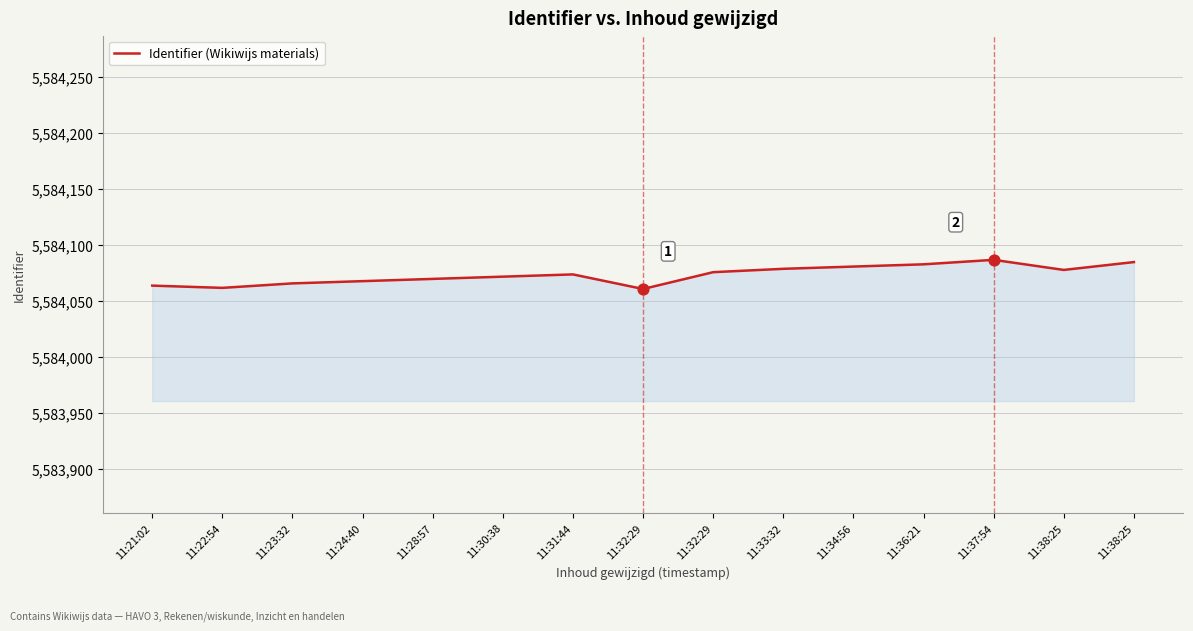

Approximately how many times larger is the value at 11:22:54 compared to 11:28:57?

1.0